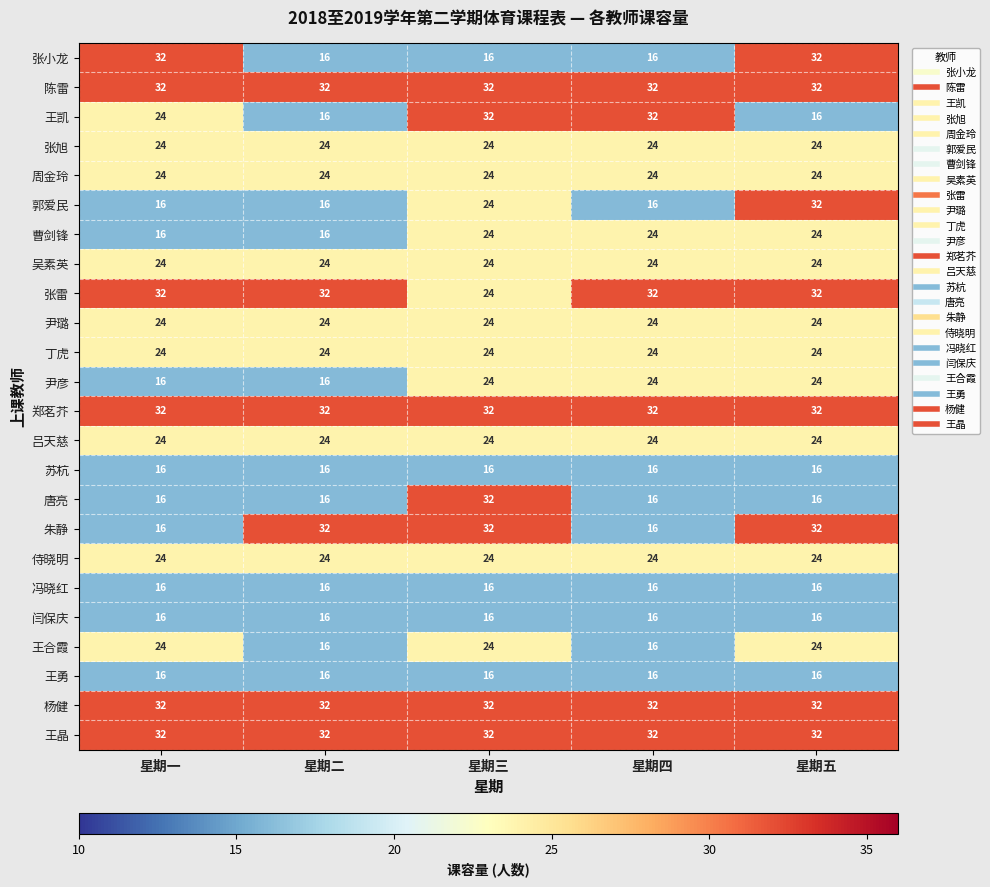

What is the total value across all series at 星期四?

552